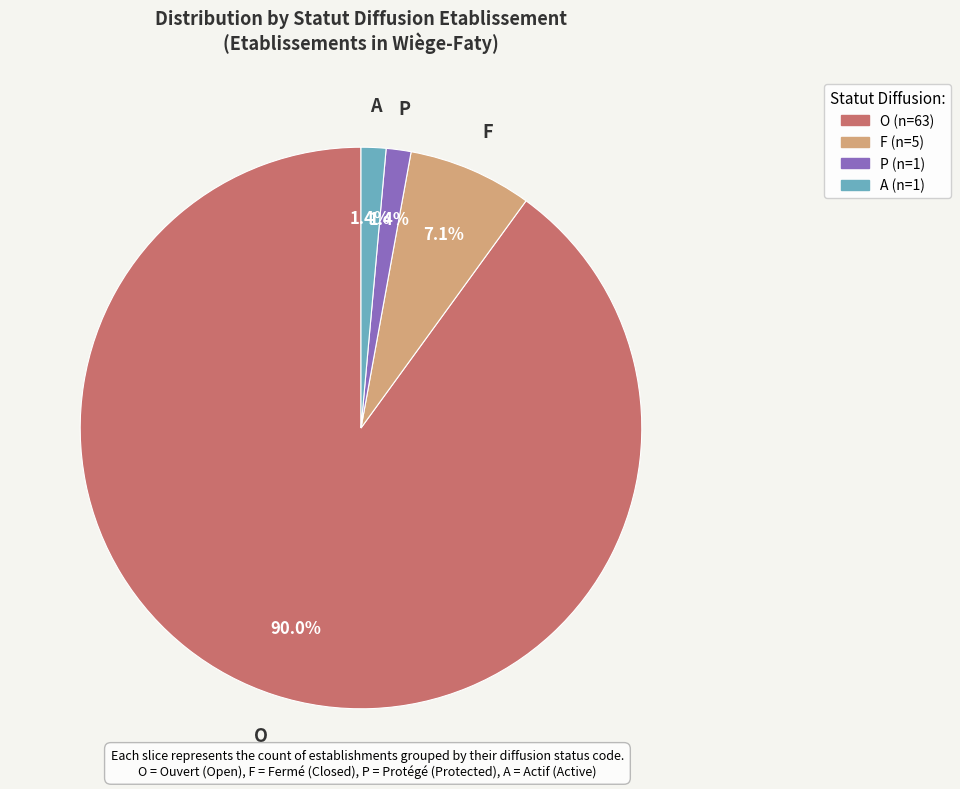

To the nearest percent, what percentage of the pie is A?

1%